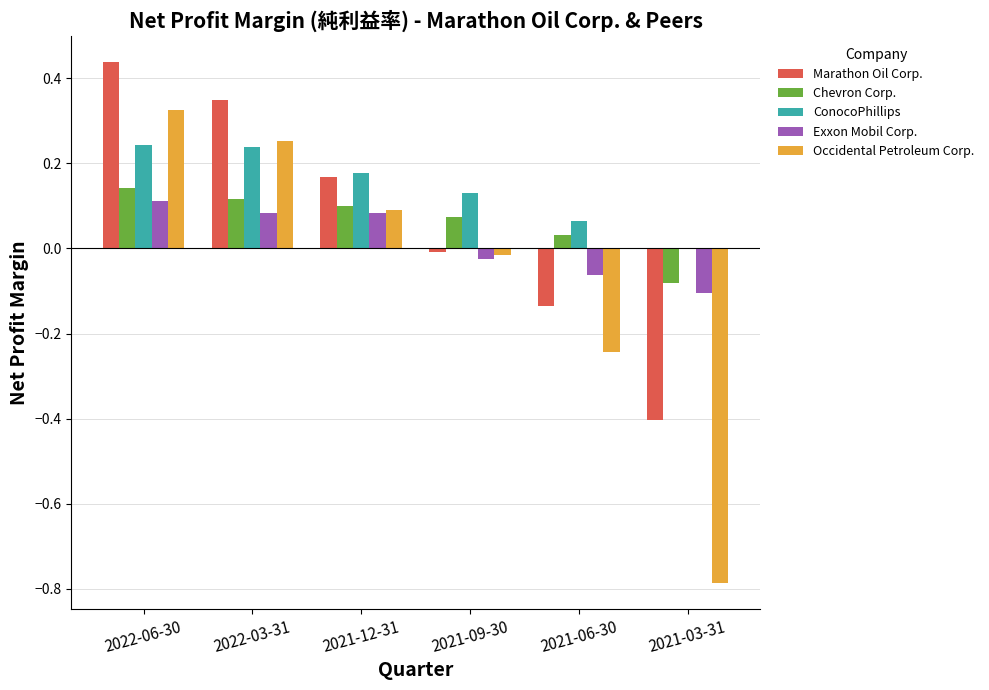

The value of Exxon Mobil Corp. at 2021-12-31 is 0.1. True or false?

True